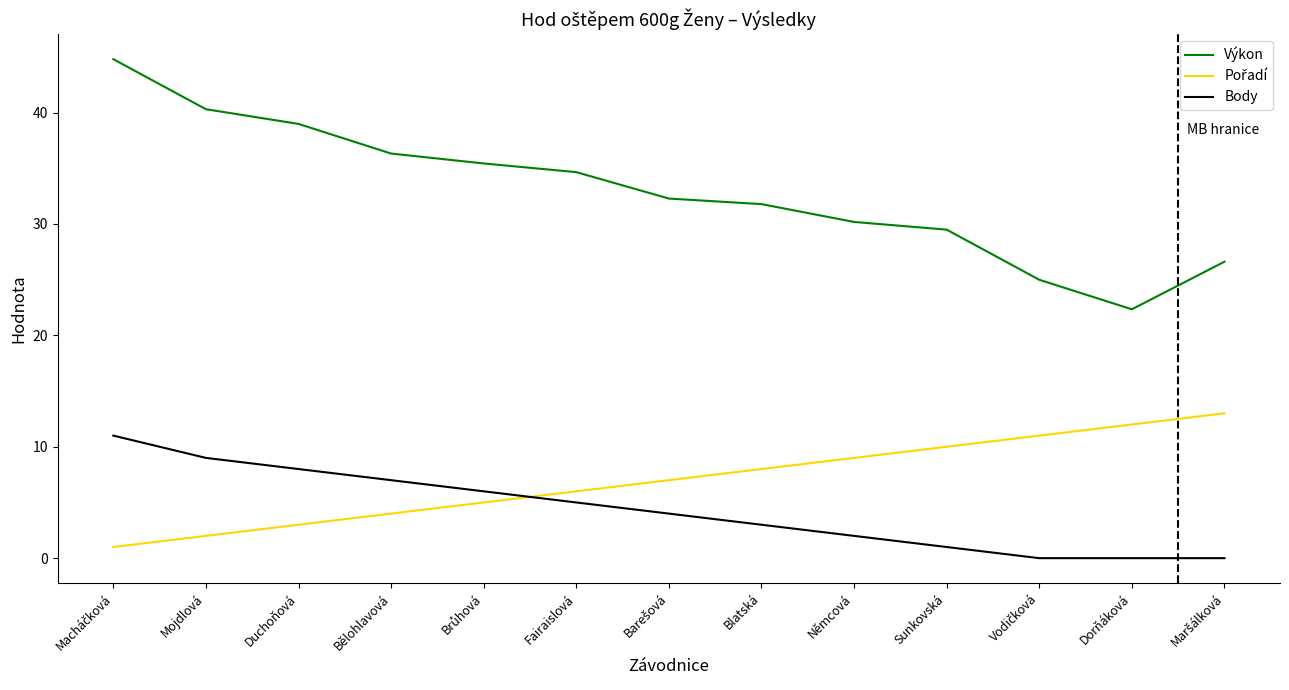

Is this an area chart (filled region under the line)?

No